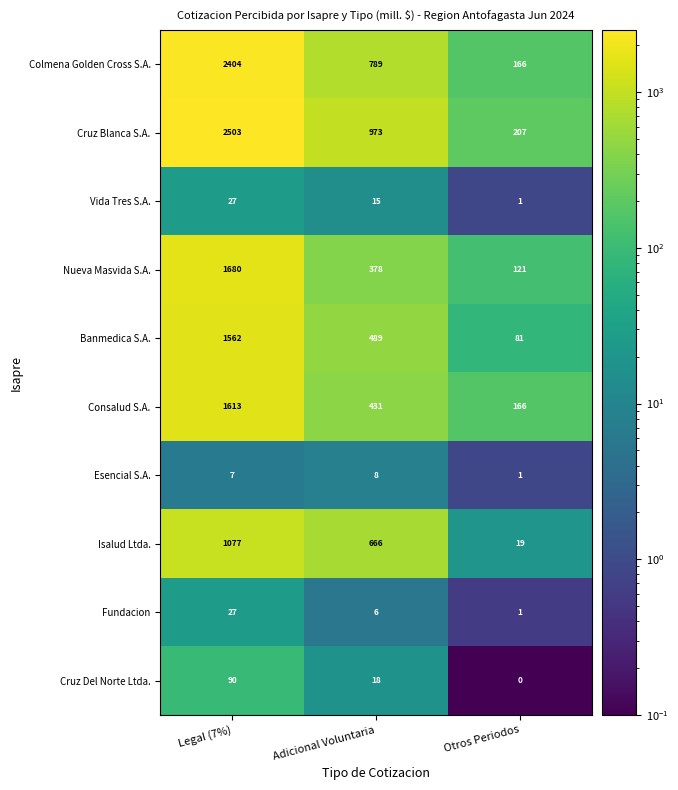

At which category is the sum across all series the highest?

Legal (7%)